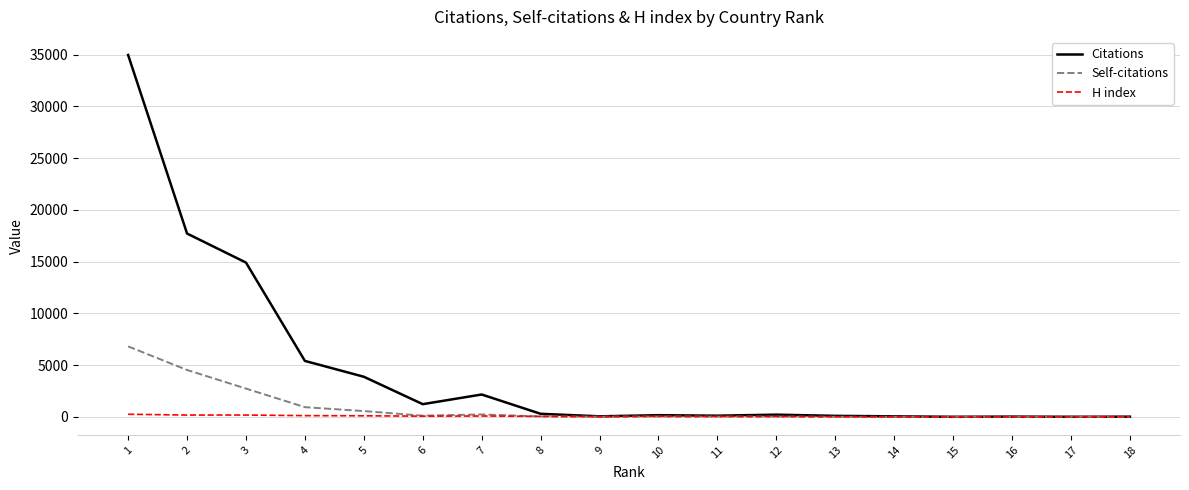

Does the chart have visible grid lines?

Yes